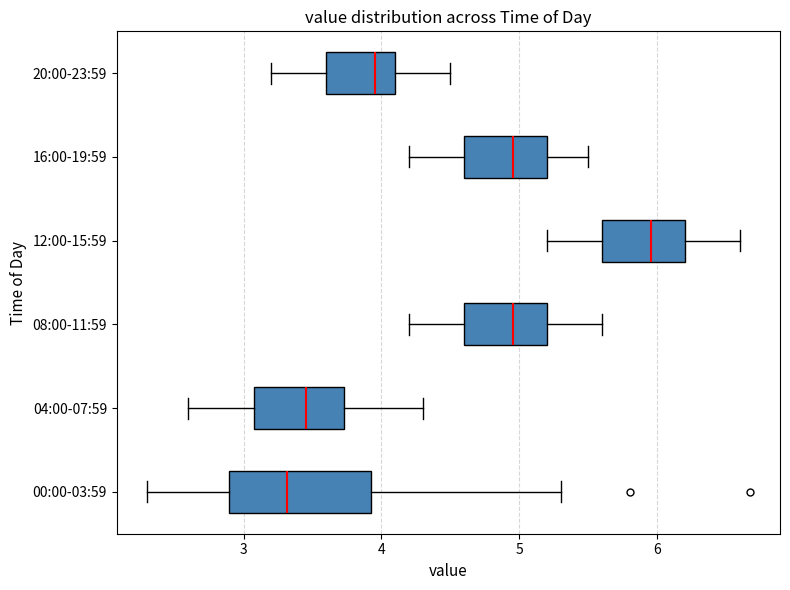

Which box has the furthest to the left median line?

00:00-03:59